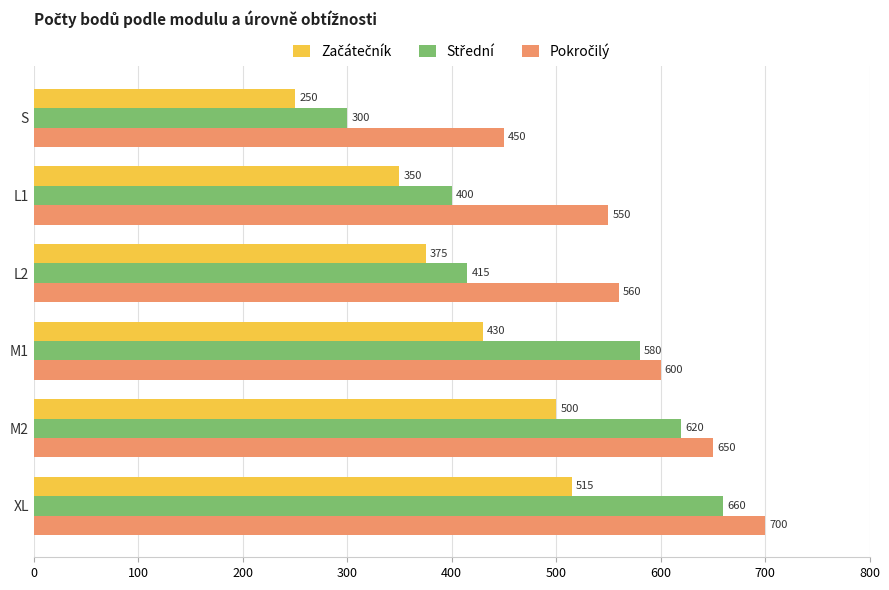

What is the maximum value shown in the chart?

700